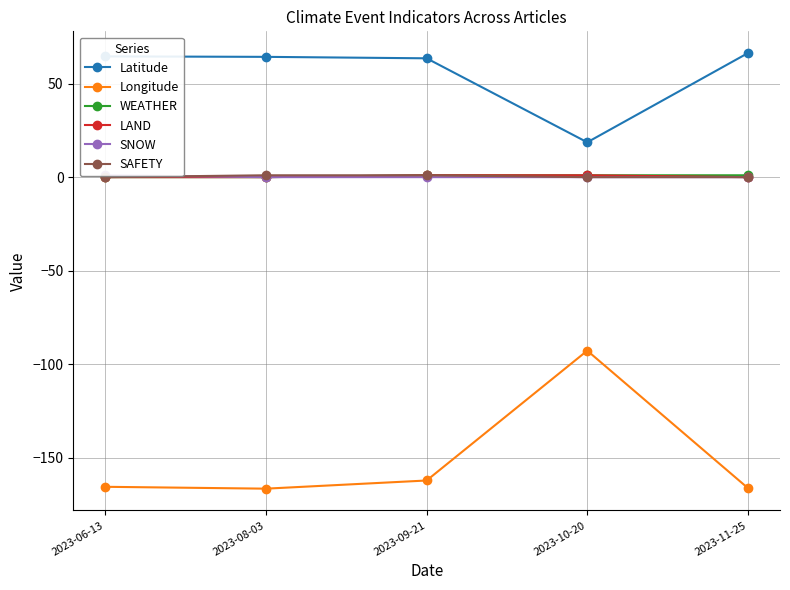

True or false: SAFETY and Longitude cross at least once.

False